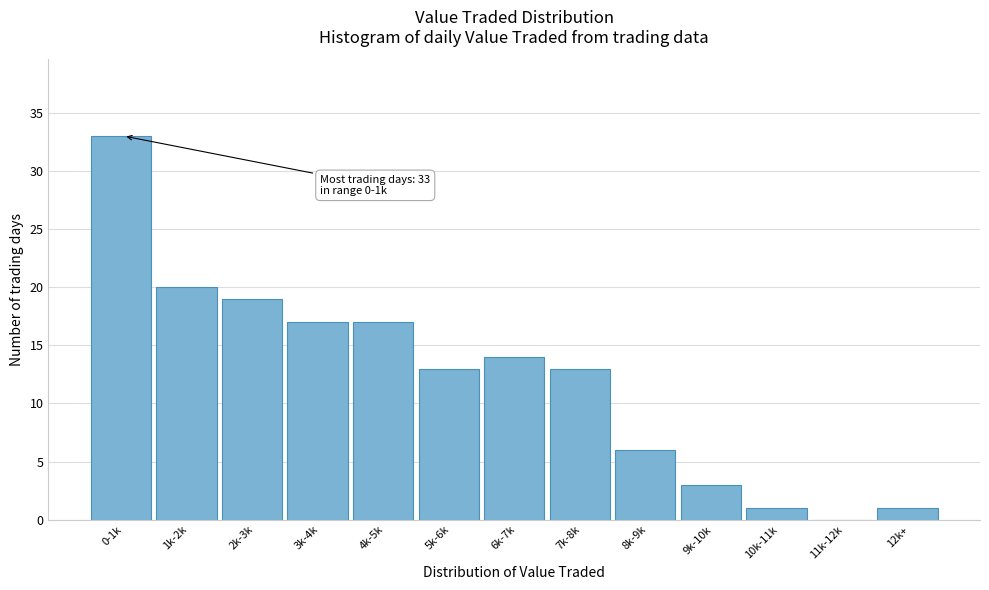

Reading left to right, what are all the values shown in this chart?

0-1k=33	1k-2k=20	2k-3k=19	3k-4k=17	4k-5k=17	5k-6k=13	6k-7k=14	7k-8k=13	8k-9k=6	9k-10k=3	10k-11k=1	11k-12k=0	12k+=1